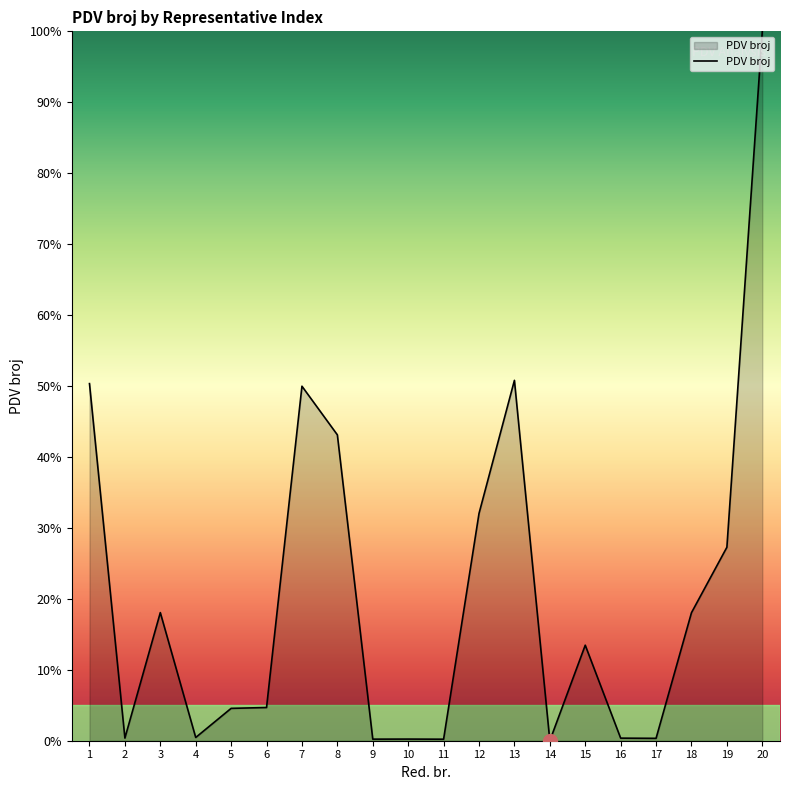

What is the difference between the maximum and minimum values?

100.0